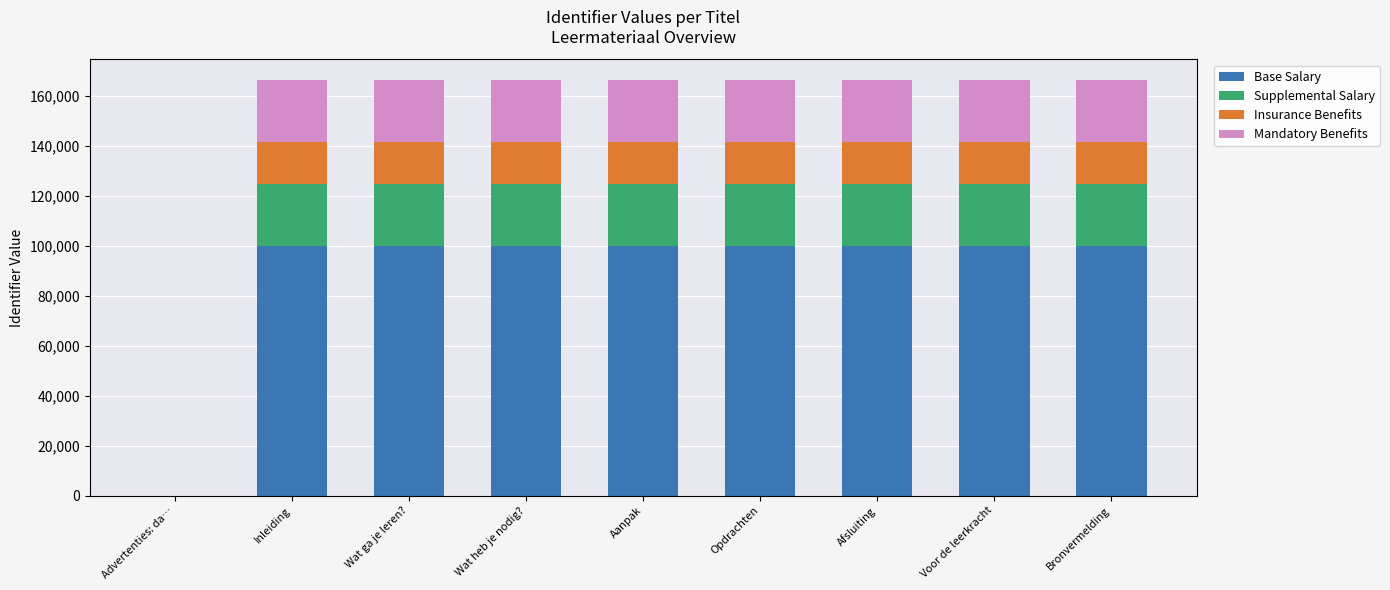

Are the bars horizontal?

No